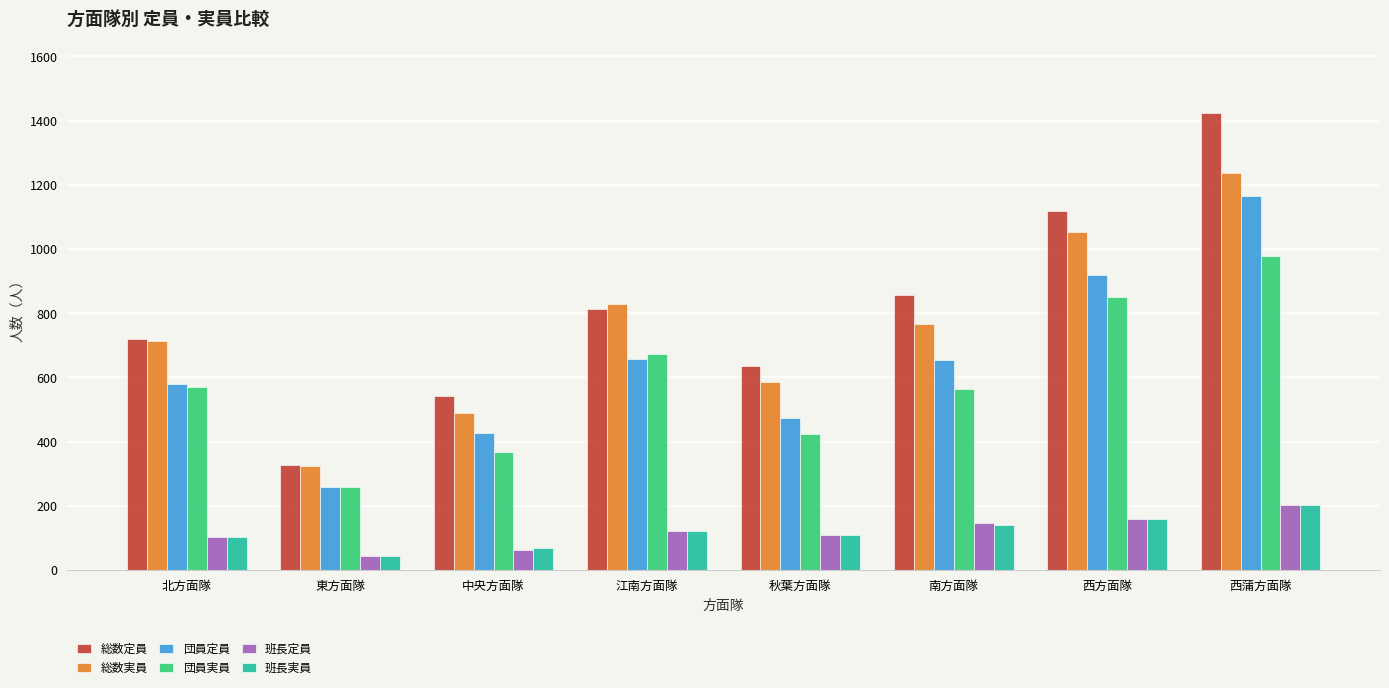

Rank the categories by 総数定員 value from highest to lowest.

西蒲方面隊, 西方面隊, 南方面隊, 江南方面隊, 北方面隊, 秋葉方面隊, 中央方面隊, 東方面隊